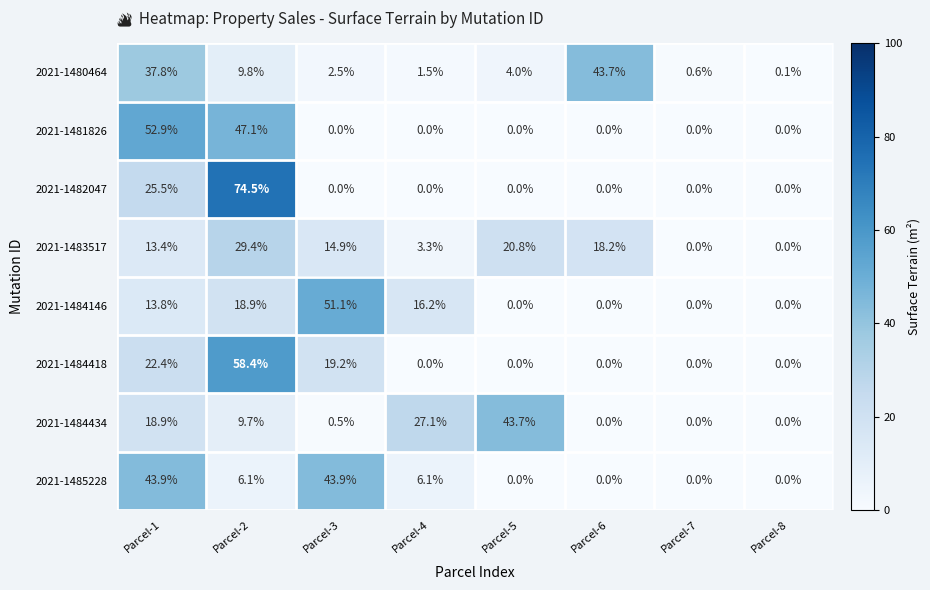

Rank the categories by 2021-1480464 value from highest to lowest.

Parcel-6, Parcel-1, Parcel-2, Parcel-5, Parcel-3, Parcel-4, Parcel-7, Parcel-8